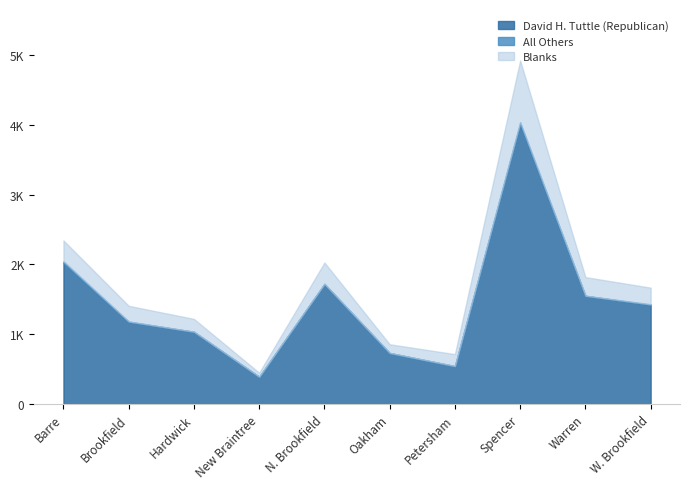

Which series has the largest total across all categories?

David H. Tuttle (Republican)